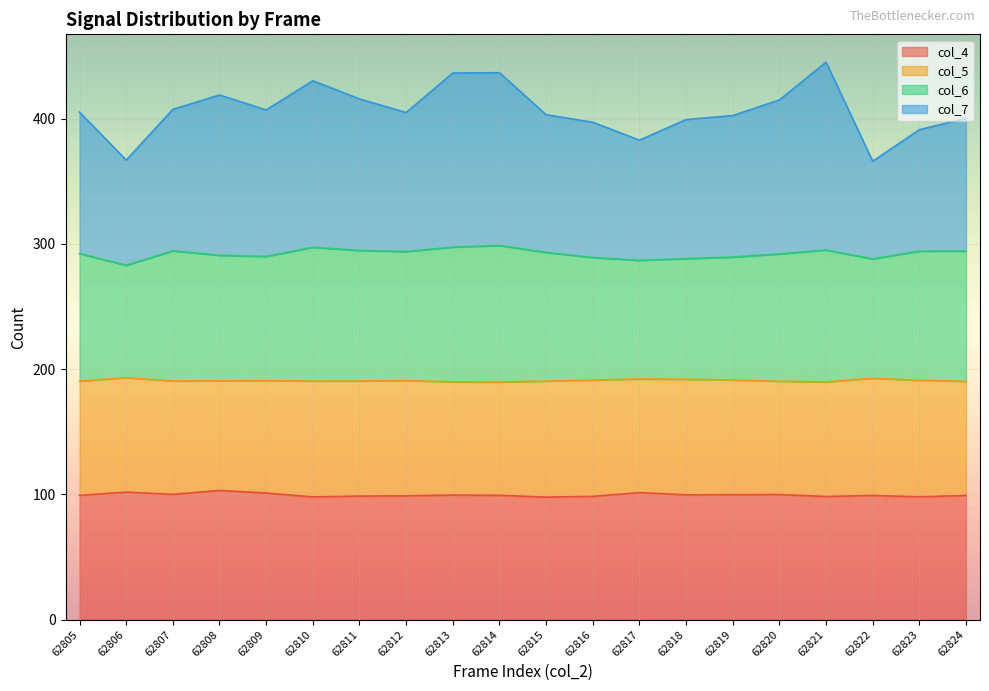

What is the total value across all series at 62820?

415.0